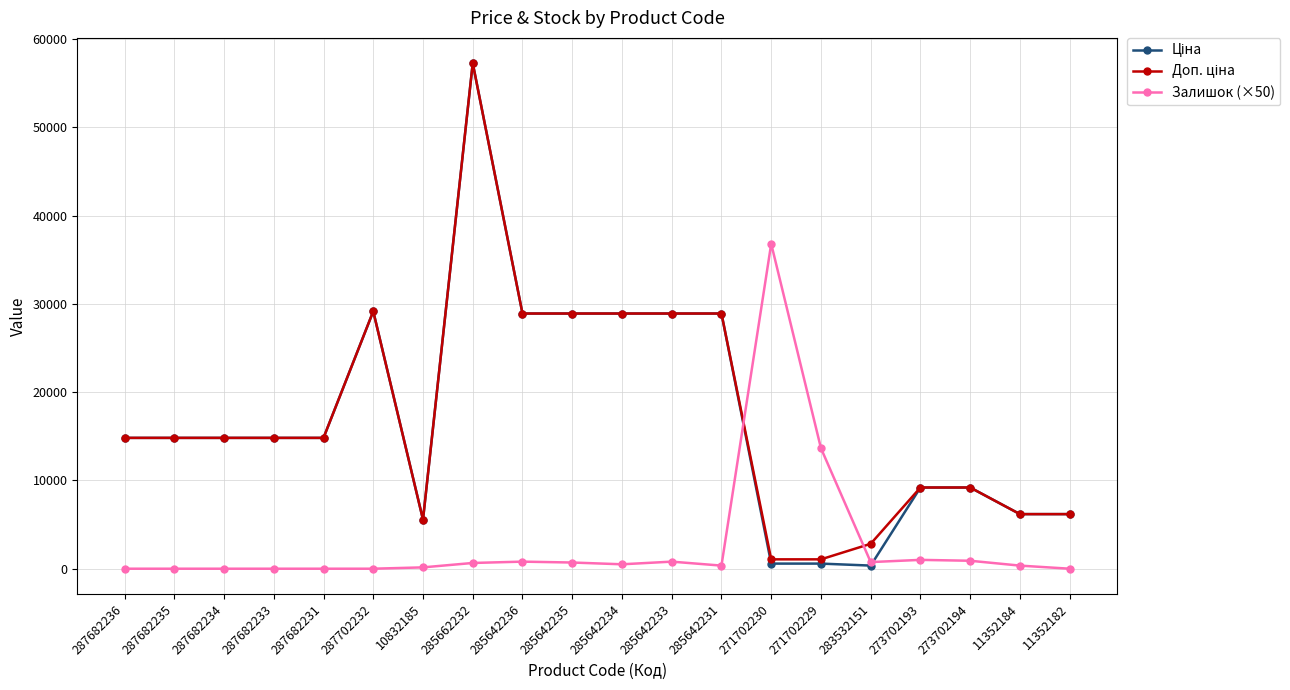

At how many categories does at least one series exceed 46557?

1